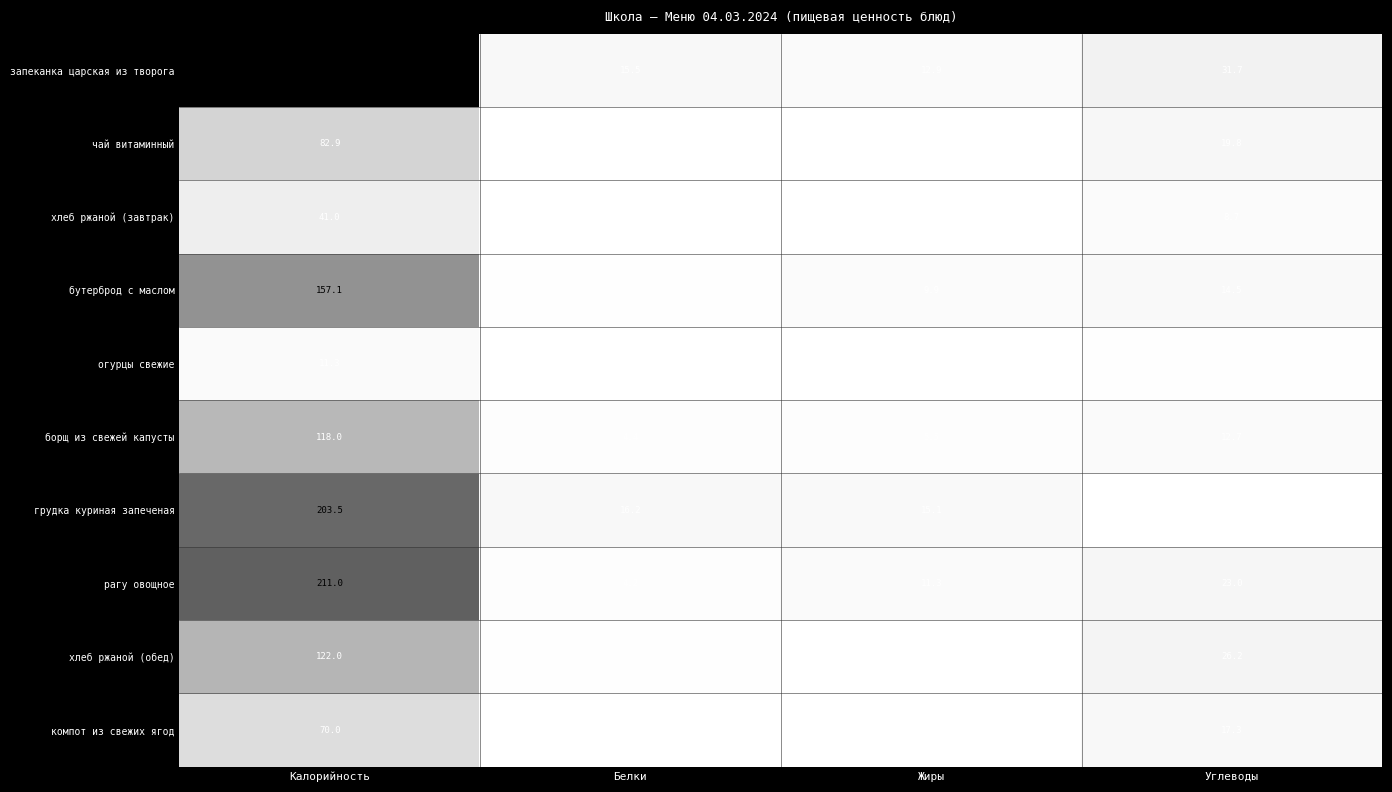

Count the number of data series in this chart.

10